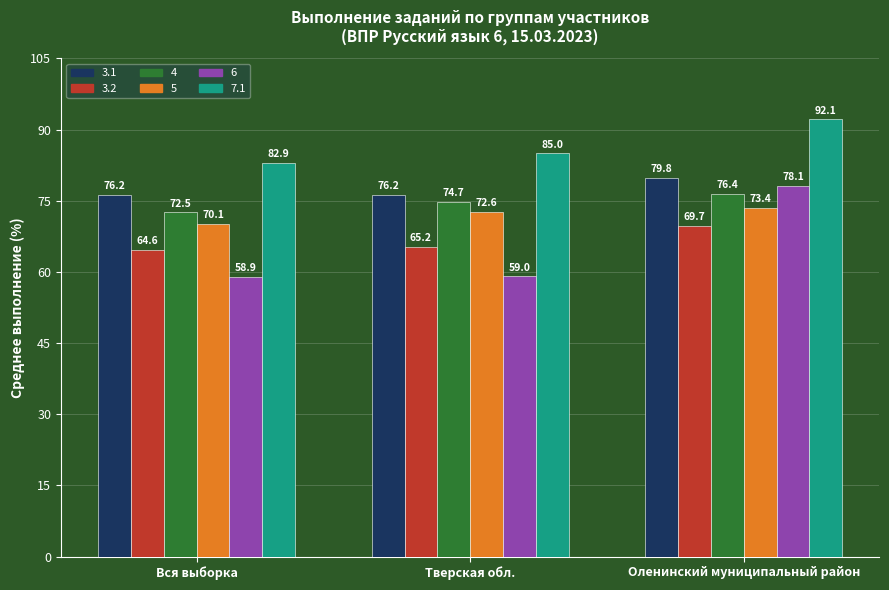

The value of 3.2 at Тверская обл. is 18.7. True or false?

False